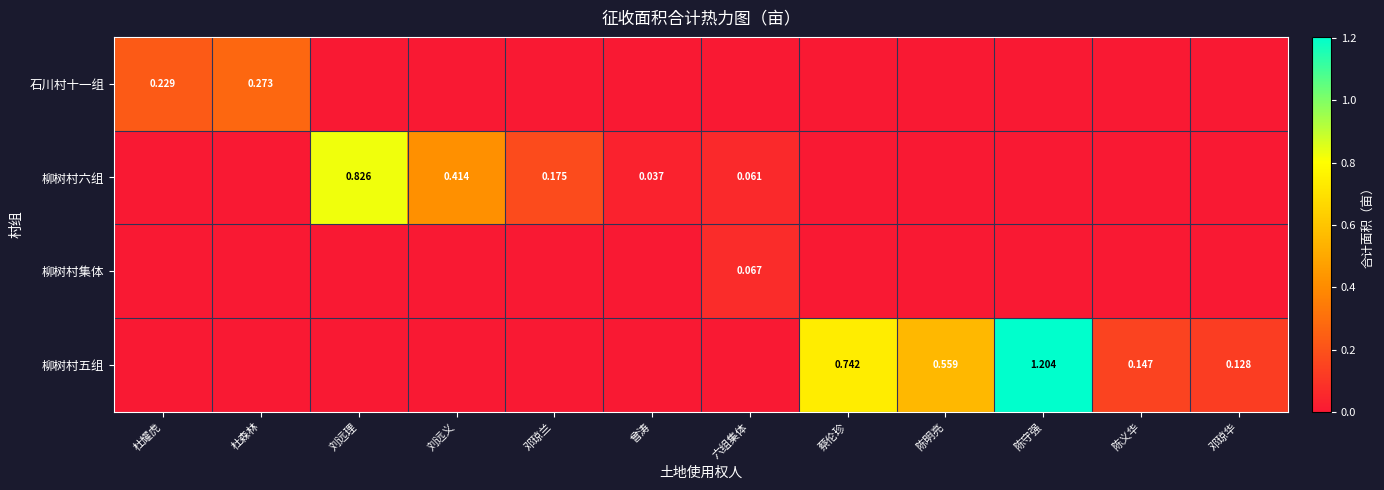

List the labels in order of 石川村十一组 value, largest first.

杜森林, 杜耀虎, 刘远理, 刘远义, 邓琼兰, 曾涛, 六组集体, 蔡伦珍, 陈明亮, 陈守强, 陈义华, 邓琼华